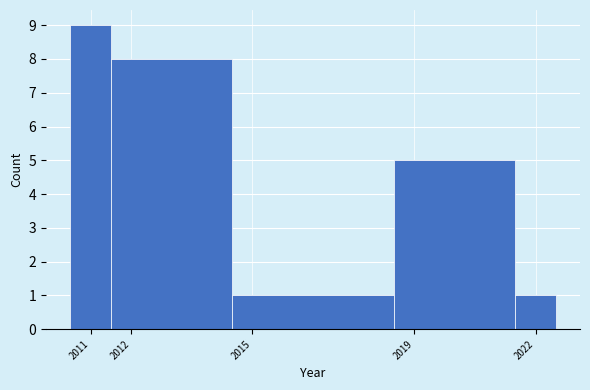

How tall is the bar that spans 2021.5 to 2022.5 on the x-axis? The values are not printed on the chart, so give them approximately, as read against the axis.

1